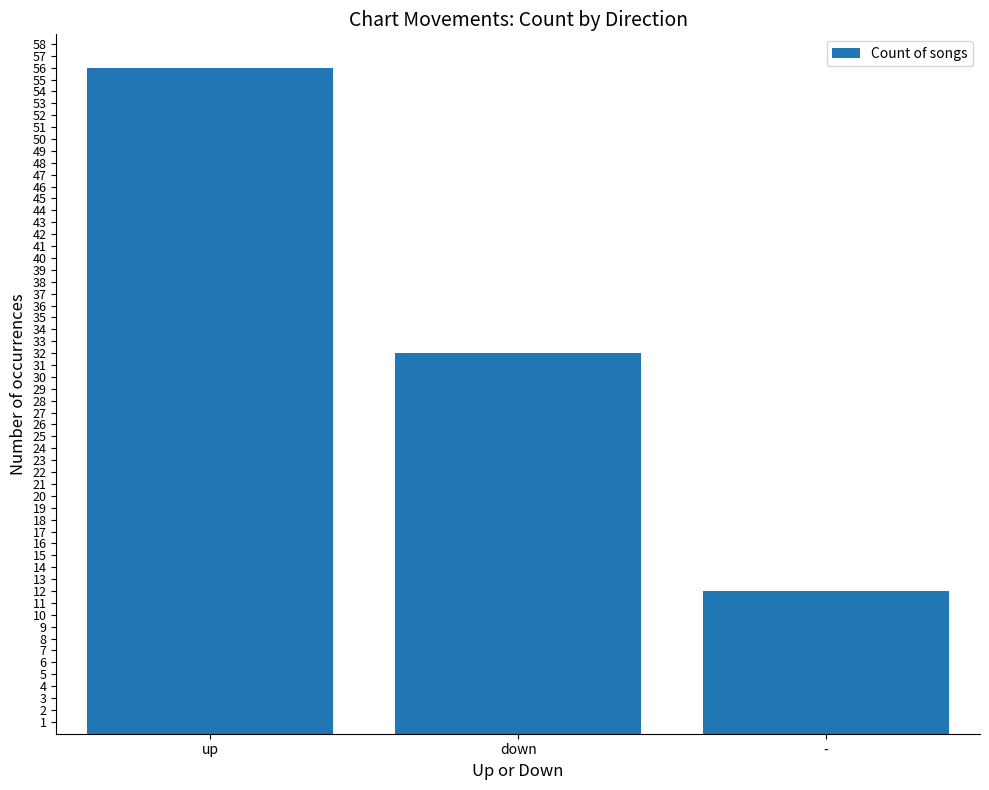

Count the number of data series in this chart.

1